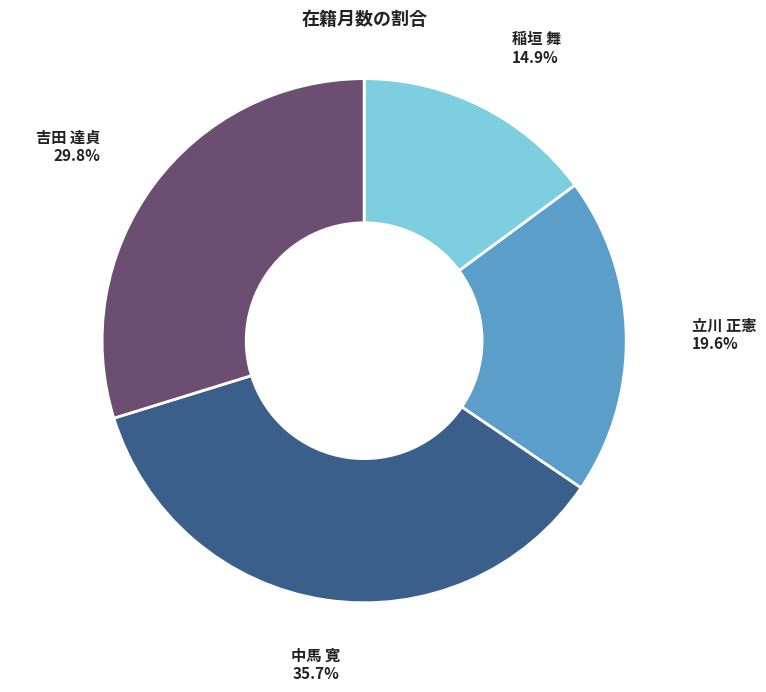

What is the largest slice in the pie chart?

中馬 寛